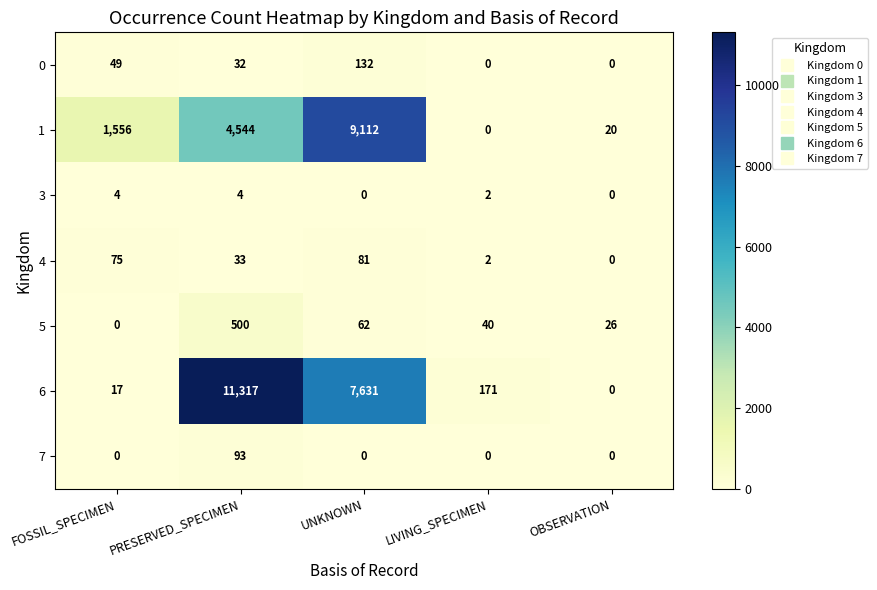

What is the difference between the maximum and minimum values in the 3 series?

4